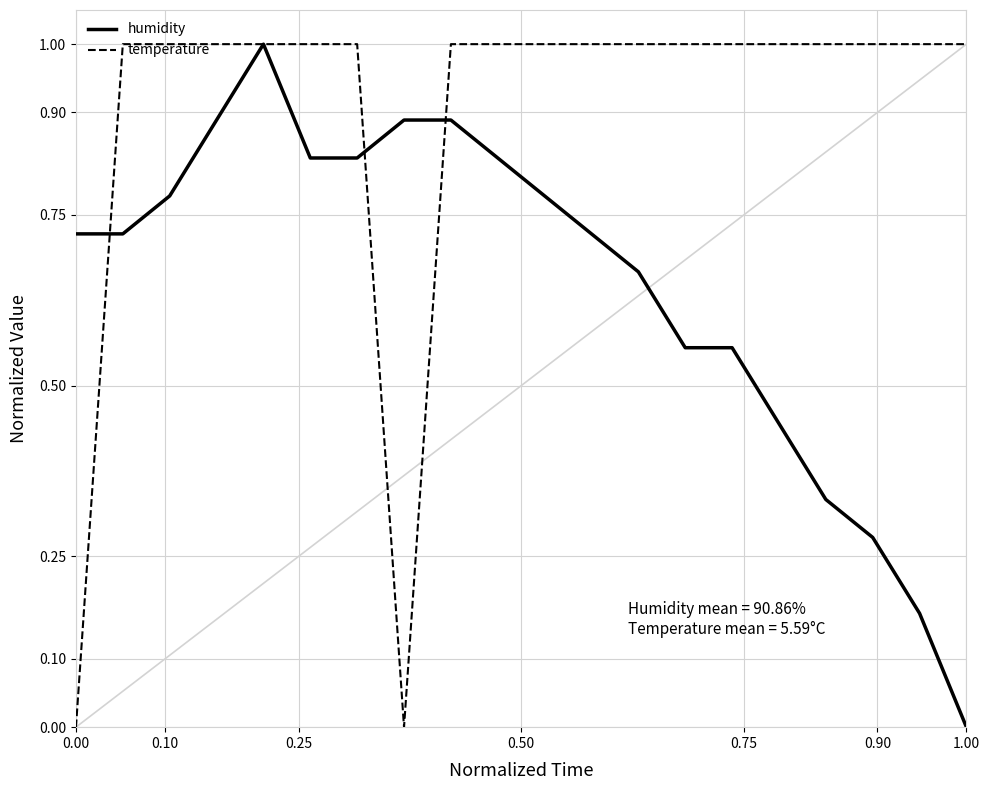

What is the maximum value for temperature?

1.0